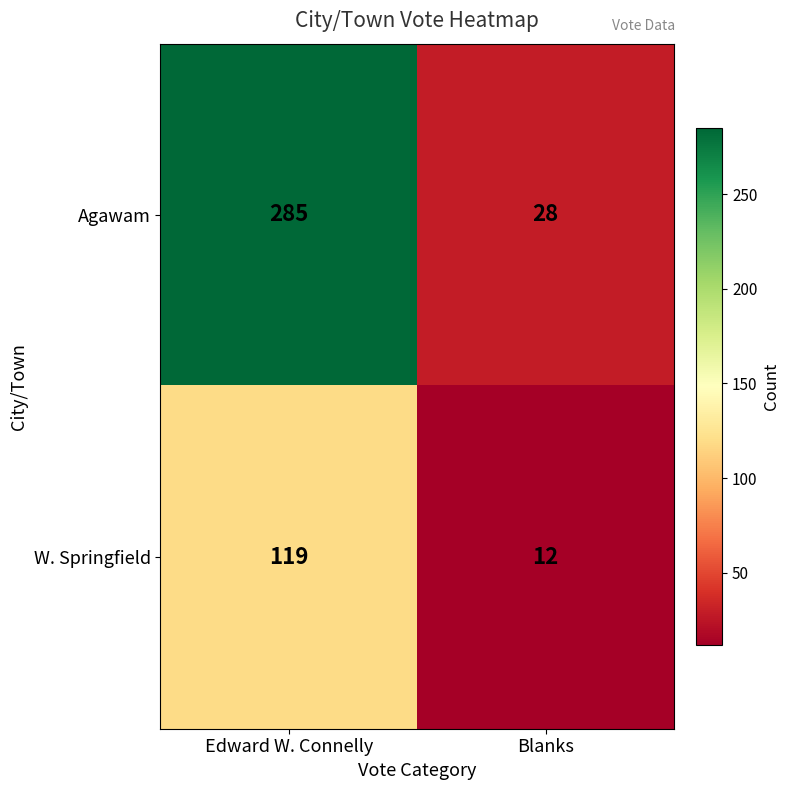

What is the average value of the W. Springfield series?

66